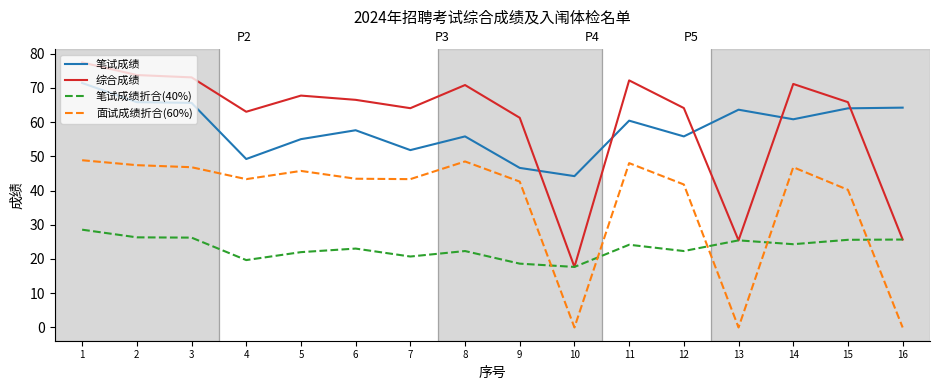

What is the difference between the highest and lowest values at 12?

41.8